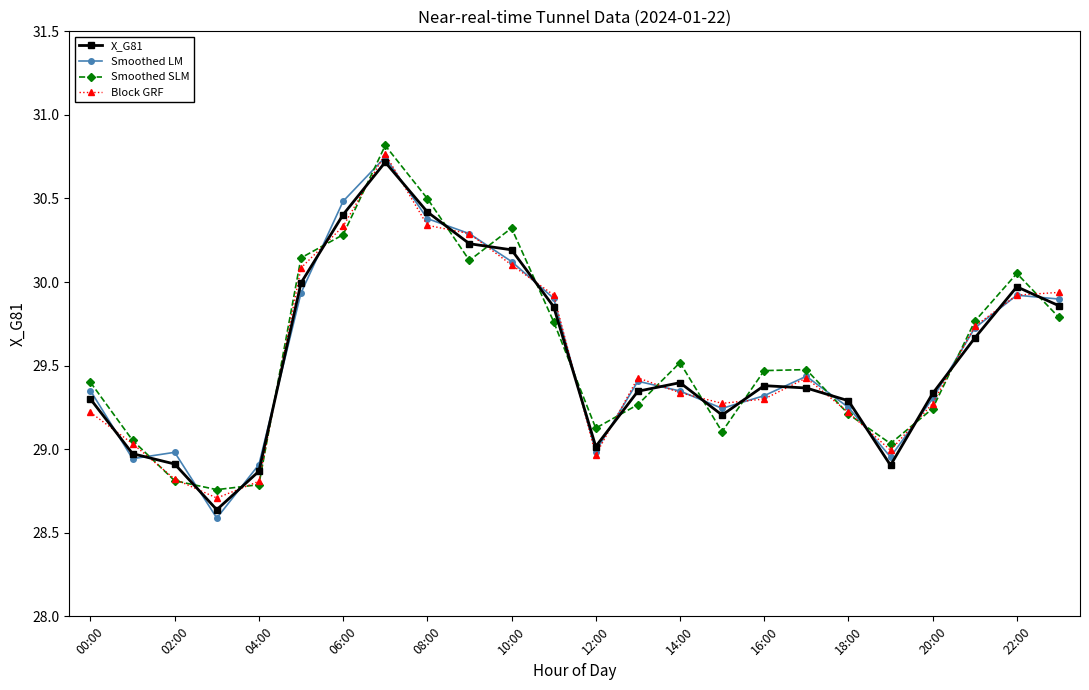

At how many categories does at least one series exceed 28?

24